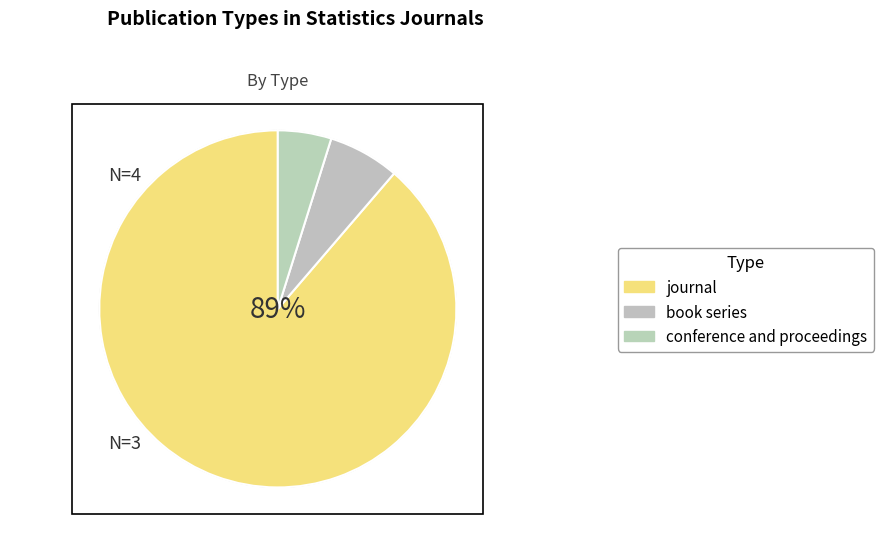

True or false: journal accounts for 89% of the total.

True